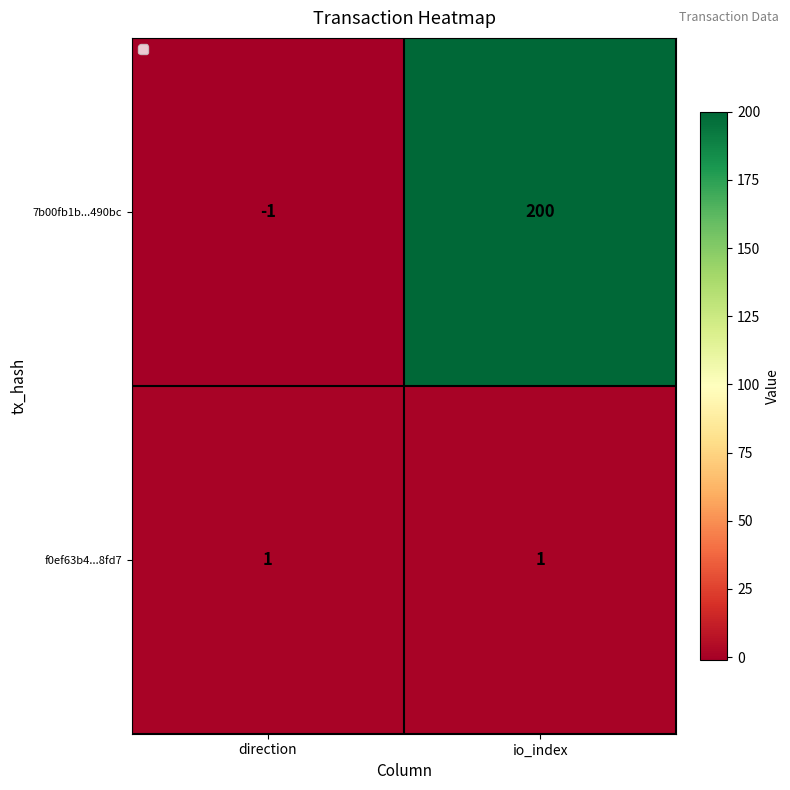

What is the maximum value shown in the chart?

200